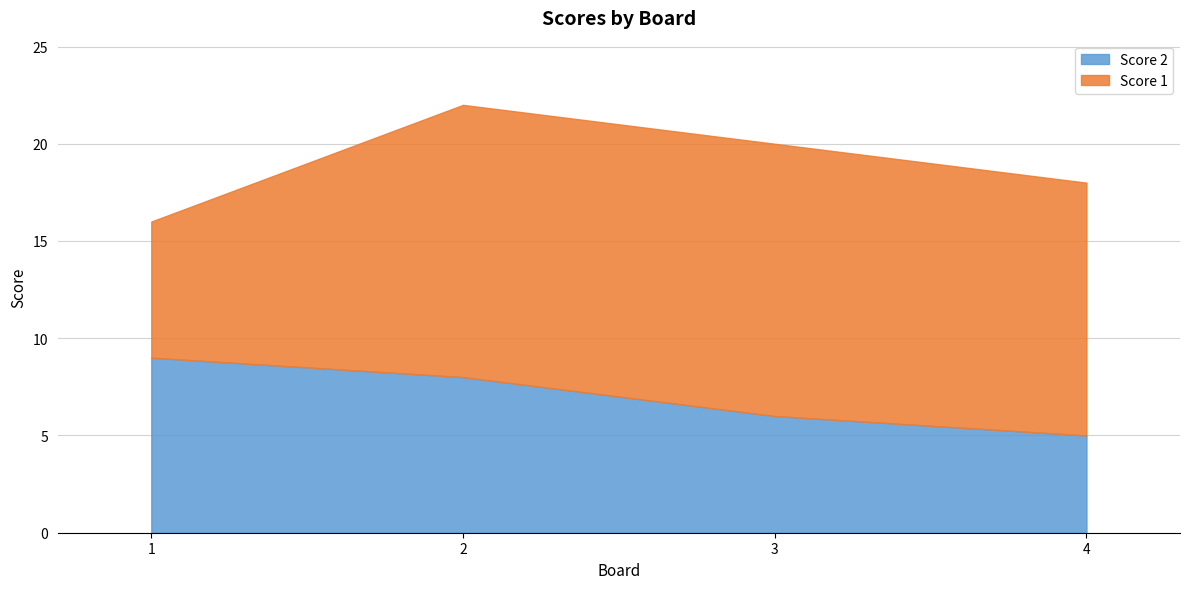

The Score 2 series shows 8 at 2. True or false?

True